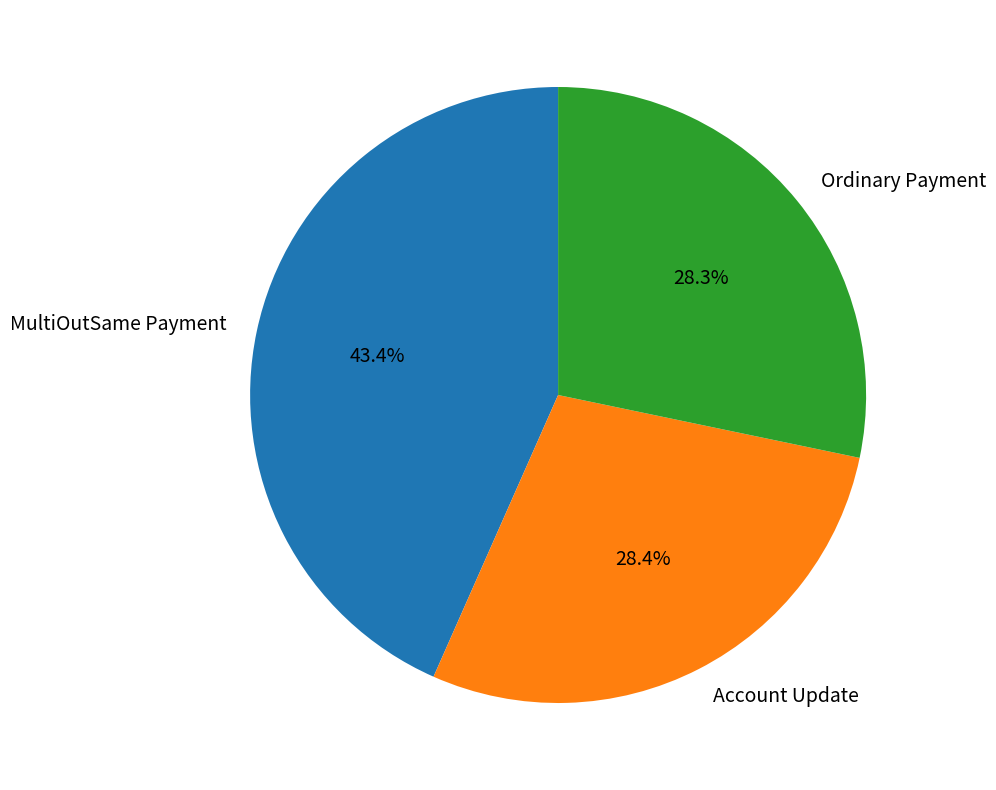

What is the largest slice in the pie chart?

MultiOutSame Payment